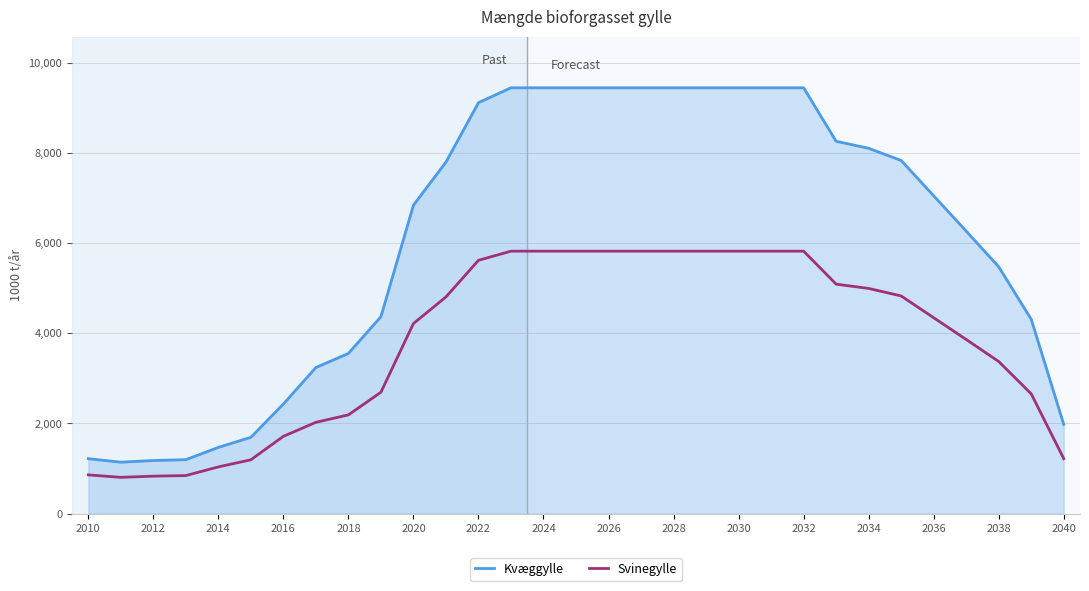

True or false: Kvæggylle and Svinegylle cross at least once.

False